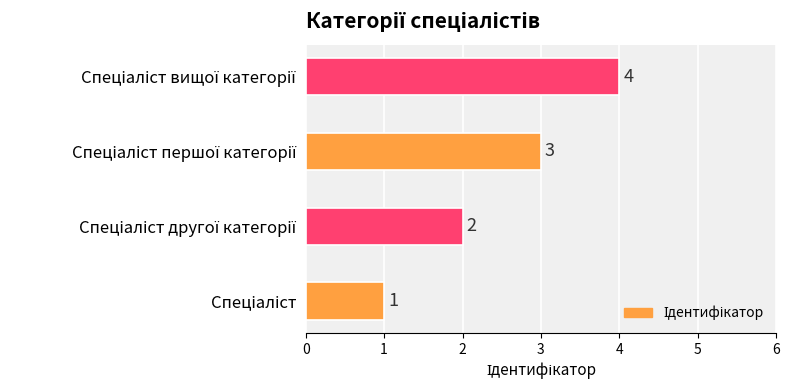

What is the sum of all values?

10